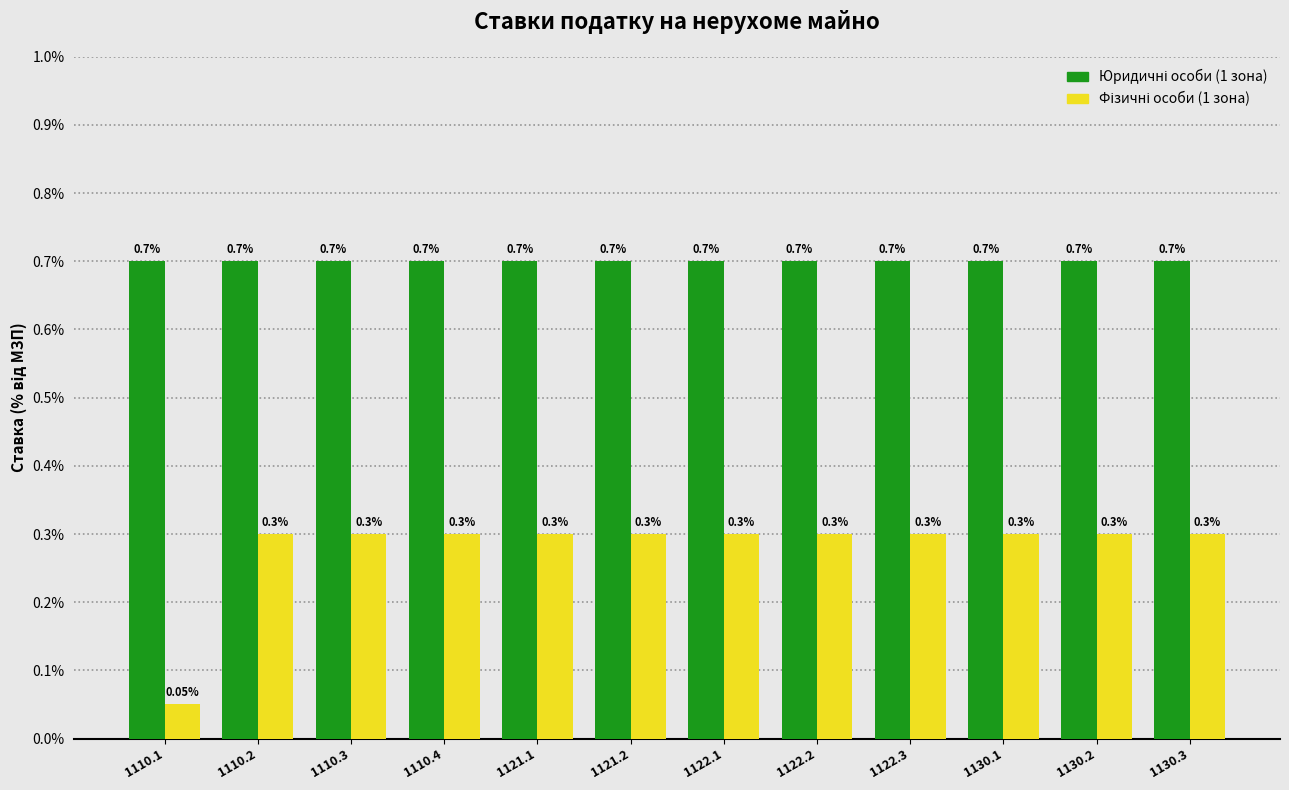

What is the difference between the highest and lowest values at 1130.1?

0.4